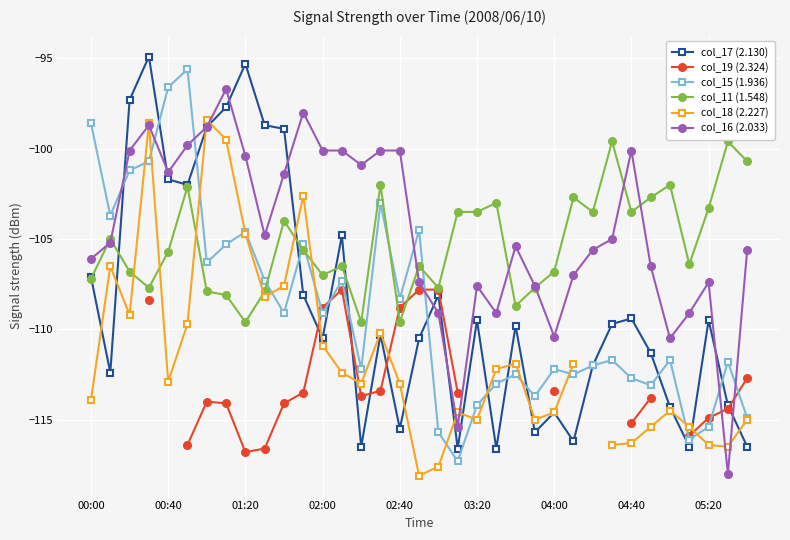

What is the difference between the maximum and minimum values in the col_17 (2.130) series?

21.7